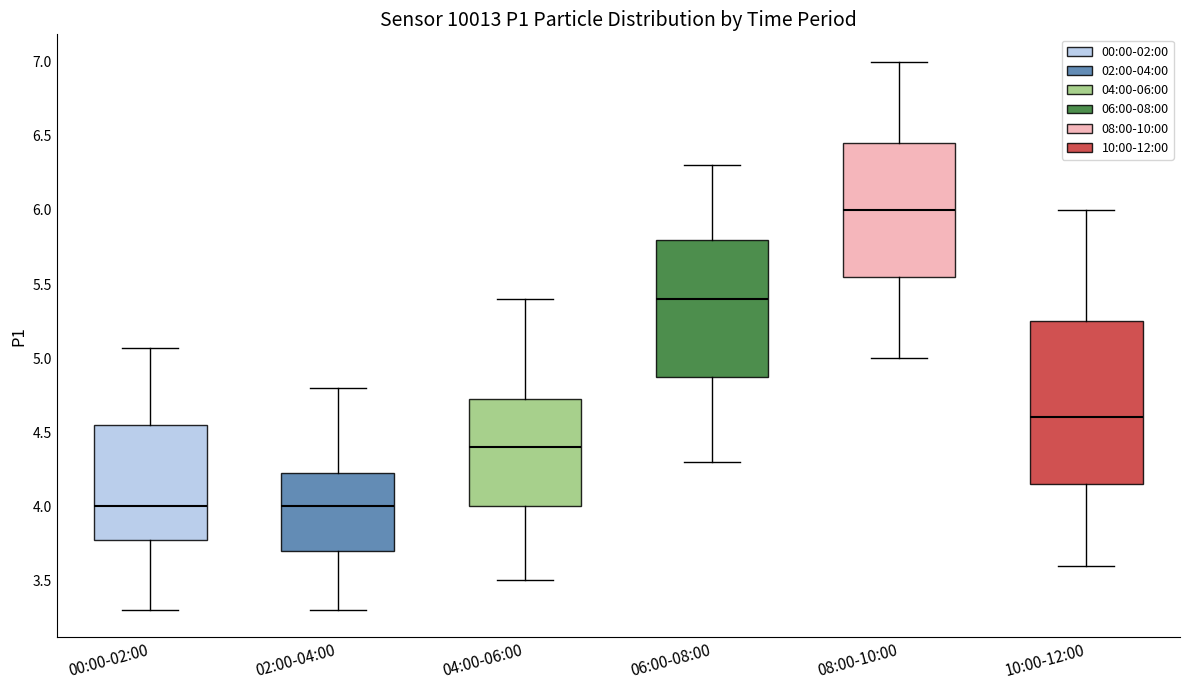

Reading left to right, read every box against the y-axis: the position of its median line, the range the box covers, and the ends of its whiskers. The values are not printed on the chart, so give them approximately, as read against the axis.

00:00-02:00: median 4.00, box 3.75 to 4.55, whiskers 3.30 to 5.05
02:00-04:00: median 4.00, box 3.70 to 4.25, whiskers 3.30 to 4.80
04:00-06:00: median 4.40, box 4.00 to 4.75, whiskers 3.50 to 5.40
06:00-08:00: median 5.40, box 4.90 to 5.80, whiskers 4.30 to 6.30
08:00-10:00: median 6.00, box 5.55 to 6.45, whiskers 5.00 to 7.00
10:00-12:00: median 4.60, box 4.15 to 5.25, whiskers 3.60 to 6.00